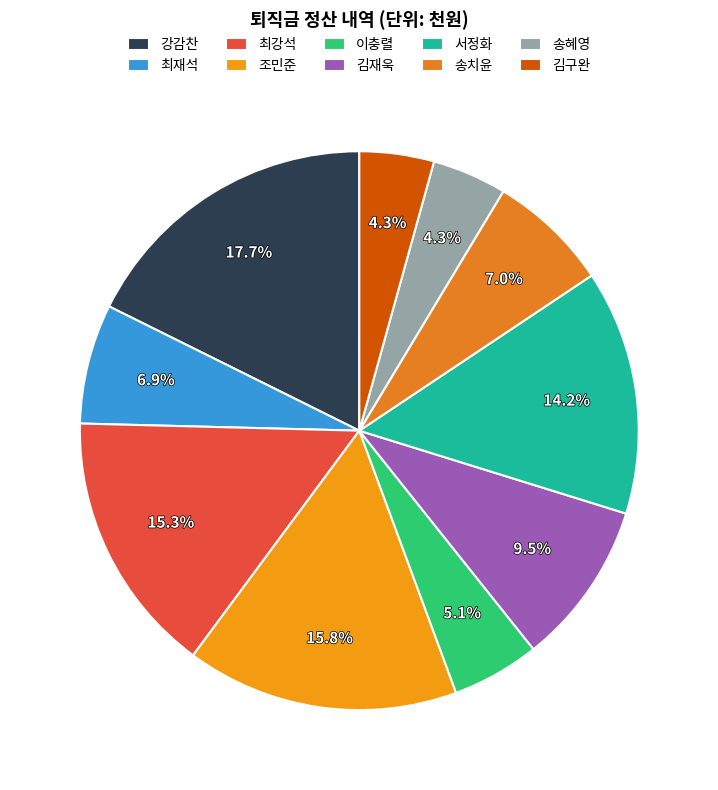

Which slice is the largest?

강감찬